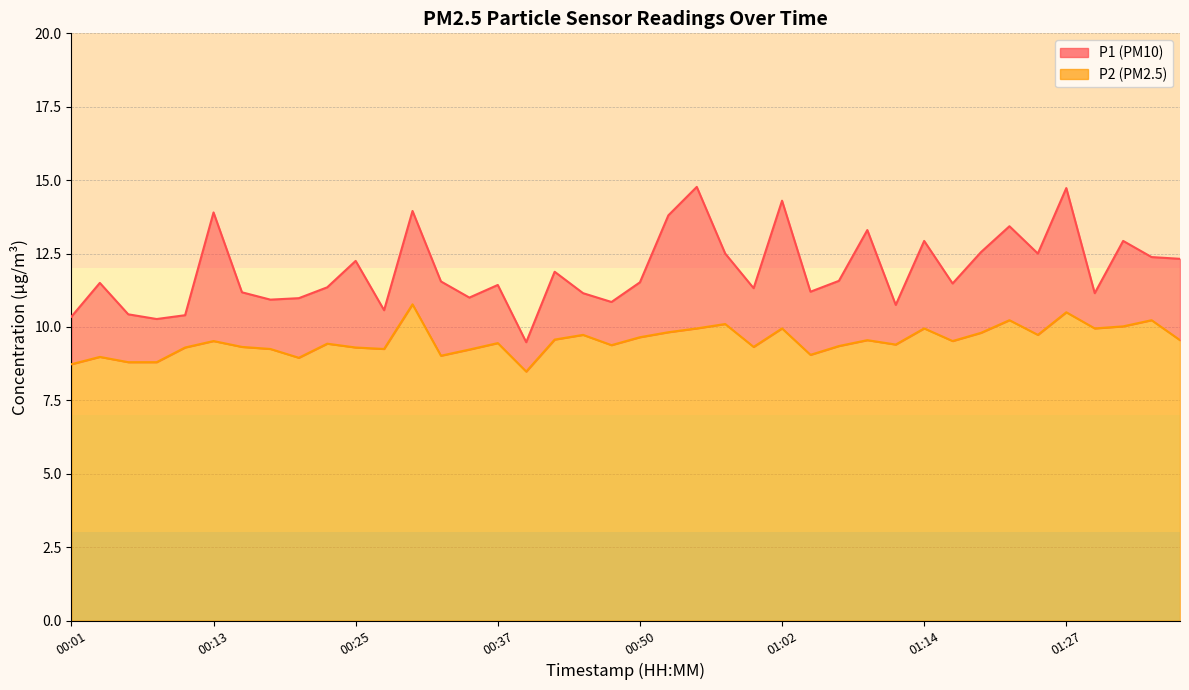

The value of P2 at 00:28 is 9.2. True or false?

True